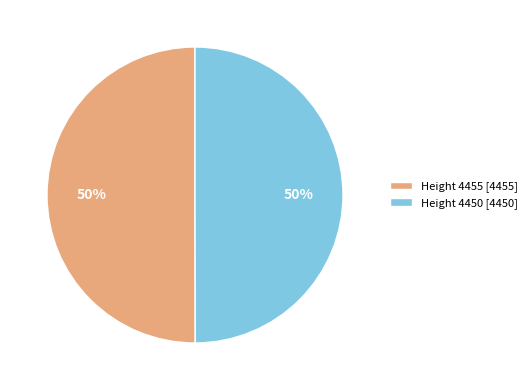

How many slices are in this pie chart?

2